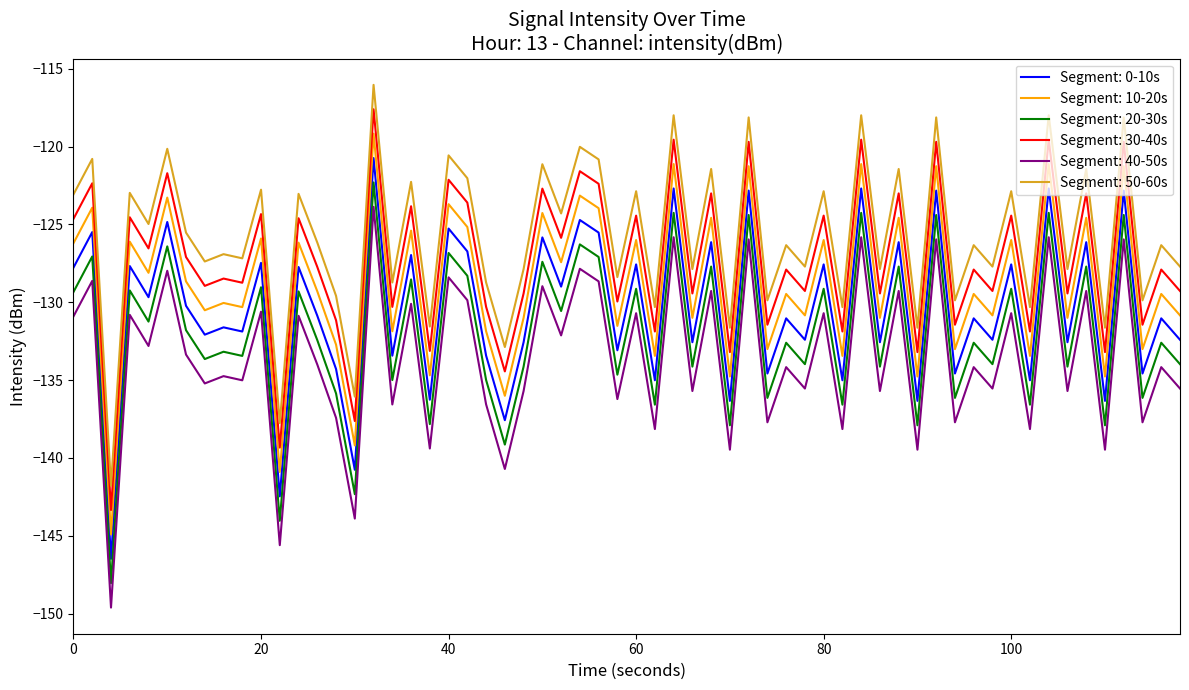

List the series in order of their overall mean, highest first.

Segment: 50-60s, Segment: 30-40s, Segment: 10-20s, Segment: 0-10s, Segment: 20-30s, Segment: 40-50s